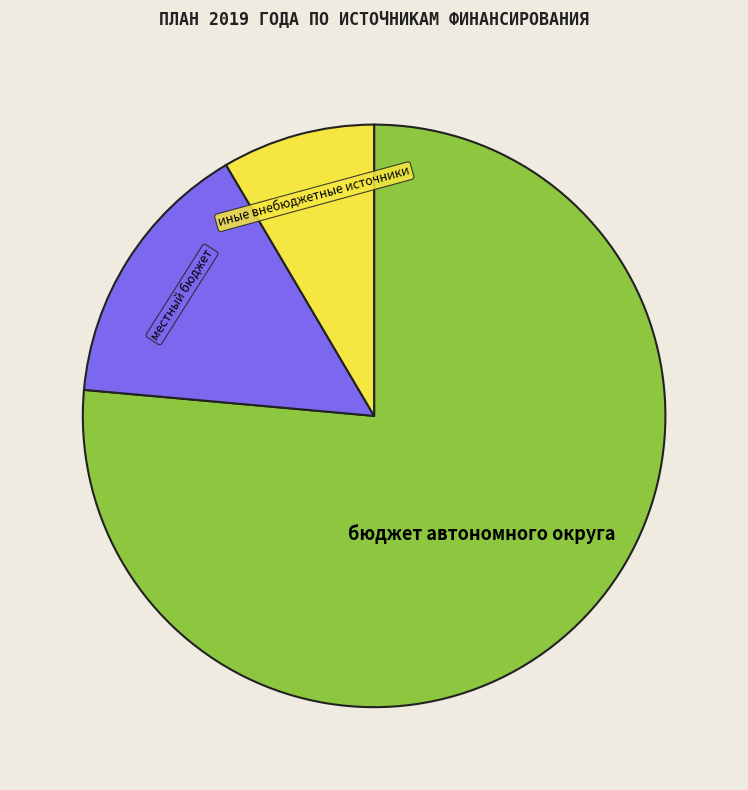

Which category has the biggest portion of the pie?

бюджет автономного округа